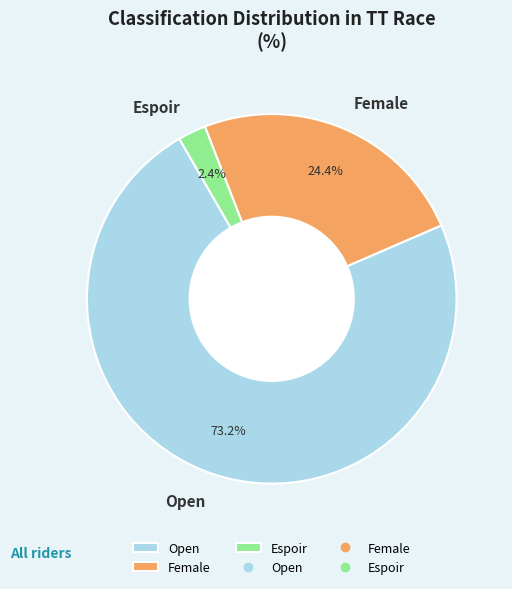

To the nearest percent, what is the combined percentage of Open and Female?

98%